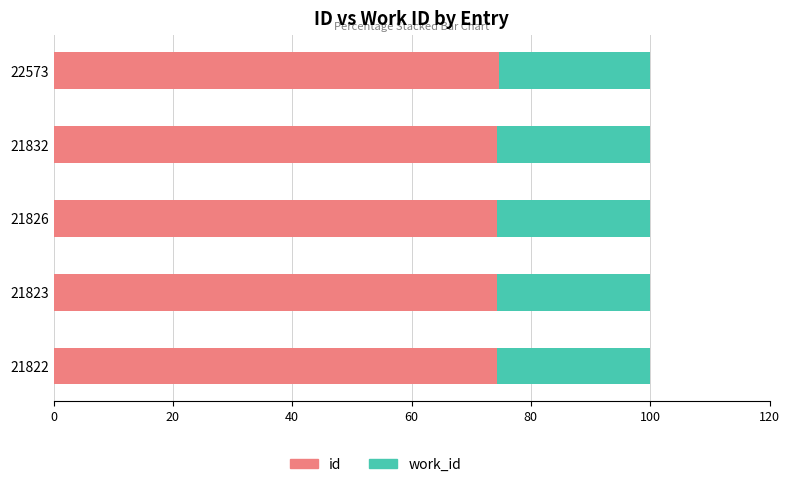

What is the total value across all series at 21823?

100.0